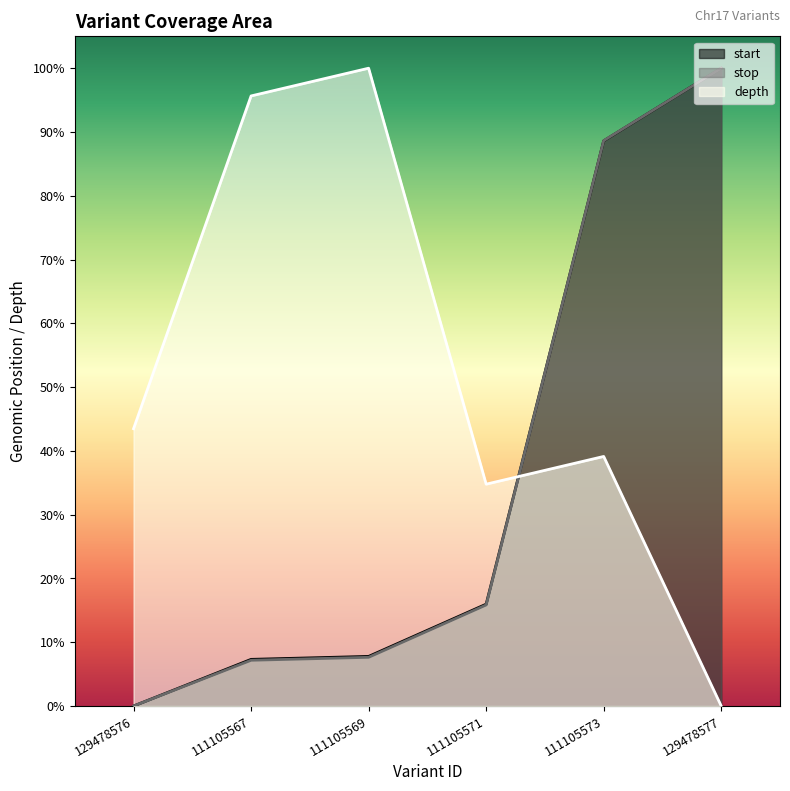

Where do stop and depth first cross each other?

111105571 and 111105573